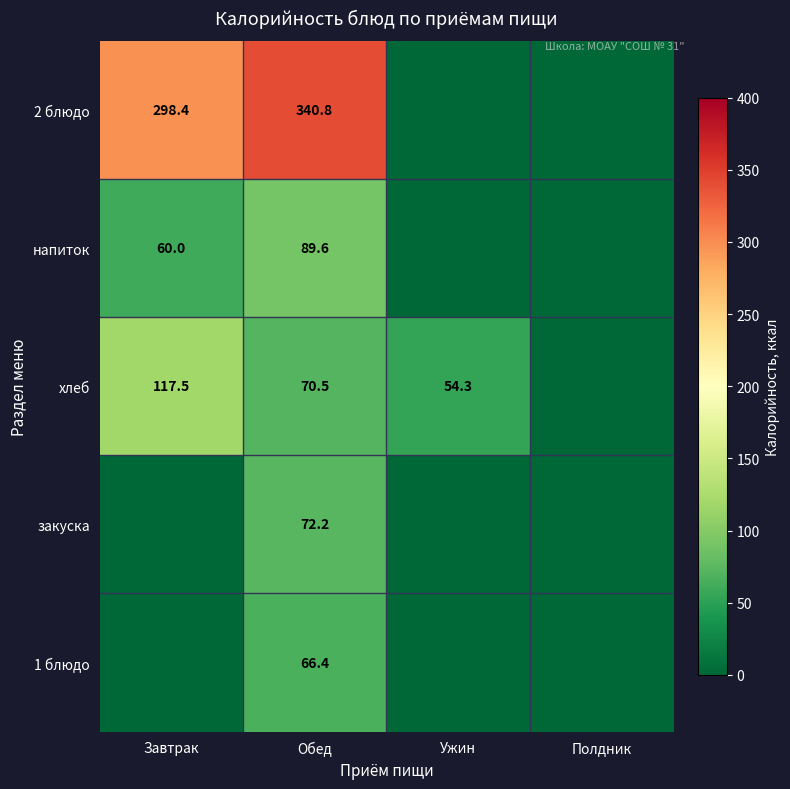

Which label corresponds to the smallest value in the chart?

Ужин